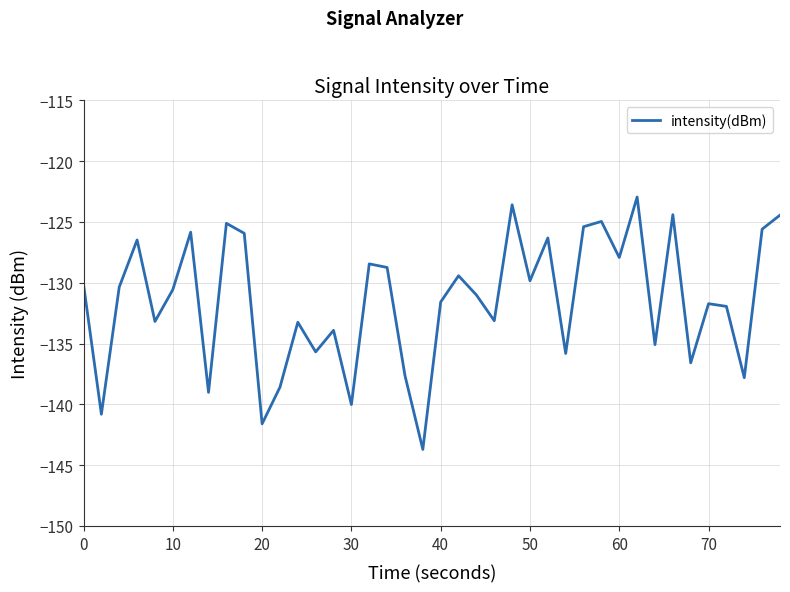

What is the greatest value displayed?

-122.9